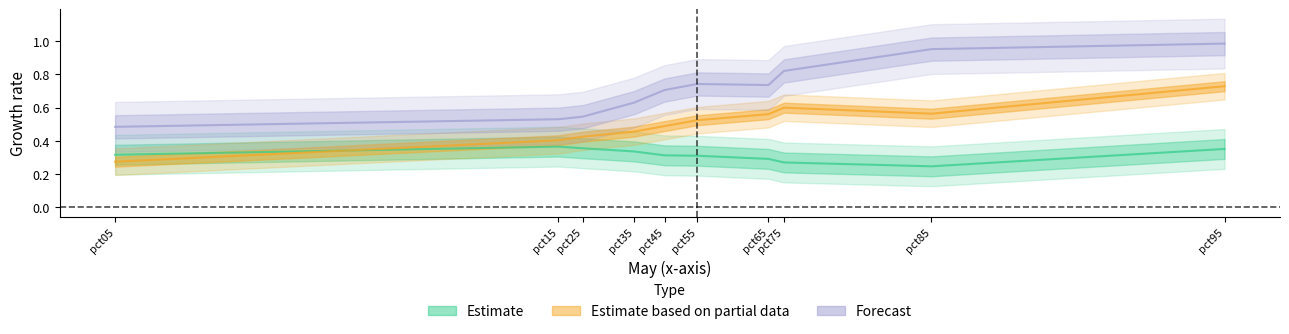

What is the difference between the highest and lowest values at pct65?

0.5